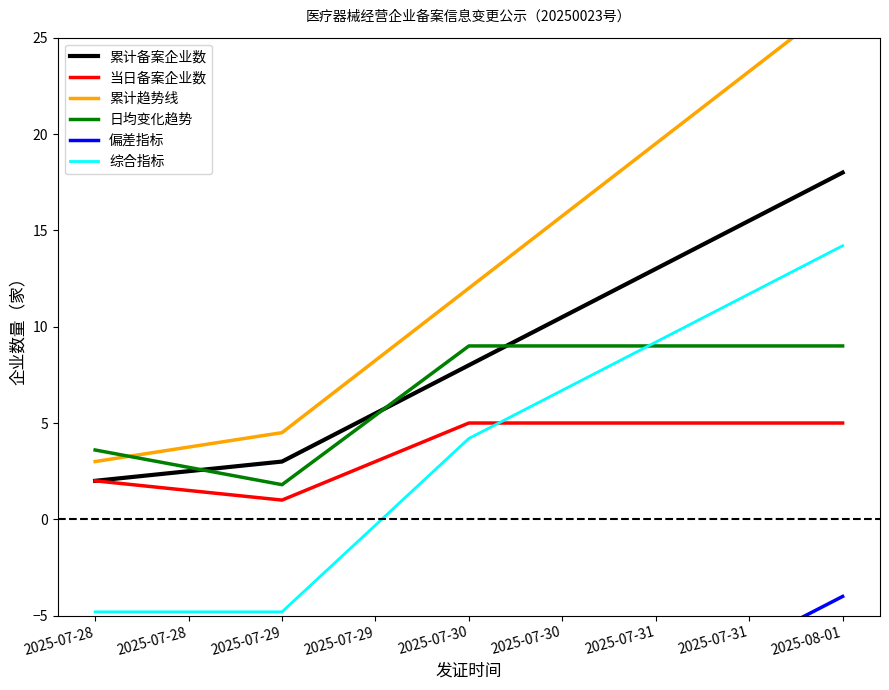

What is the spread (max minus min) of values at 2025-07-28?

23.6